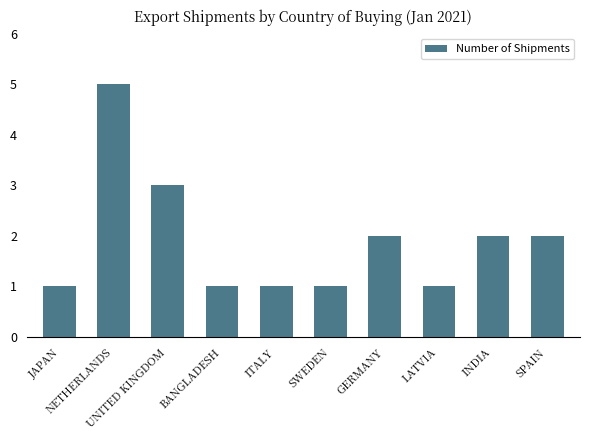

Reading left to right, transcribe all the data shown in this chart.

JAPAN=1	NETHERLANDS=5	UNITED KINGDOM=3	BANGLADESH=1	ITALY=1	SWEDEN=1	GERMANY=2	LATVIA=1	INDIA=2	SPAIN=2